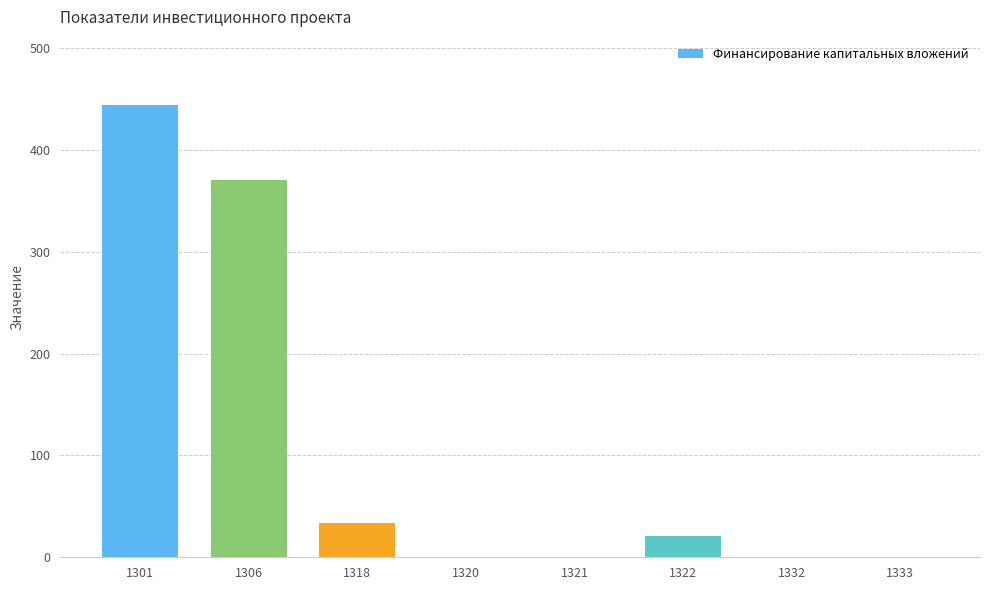

The chart shows a value of 370.3 at 1306. True or false?

True